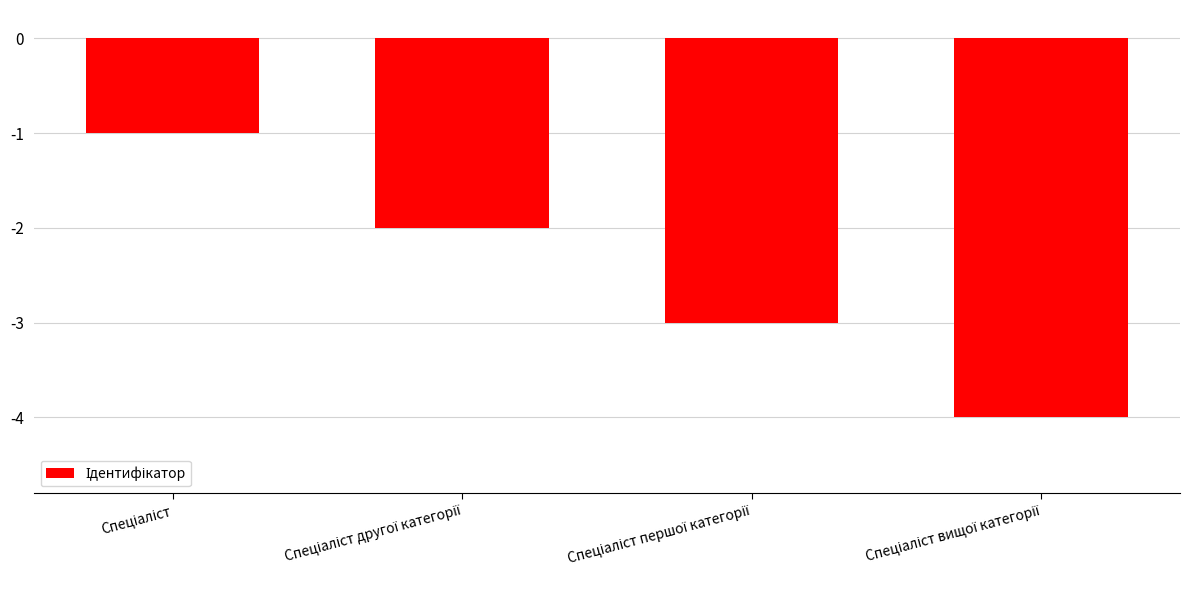

What is the value of the 4th bar from the left?

-4